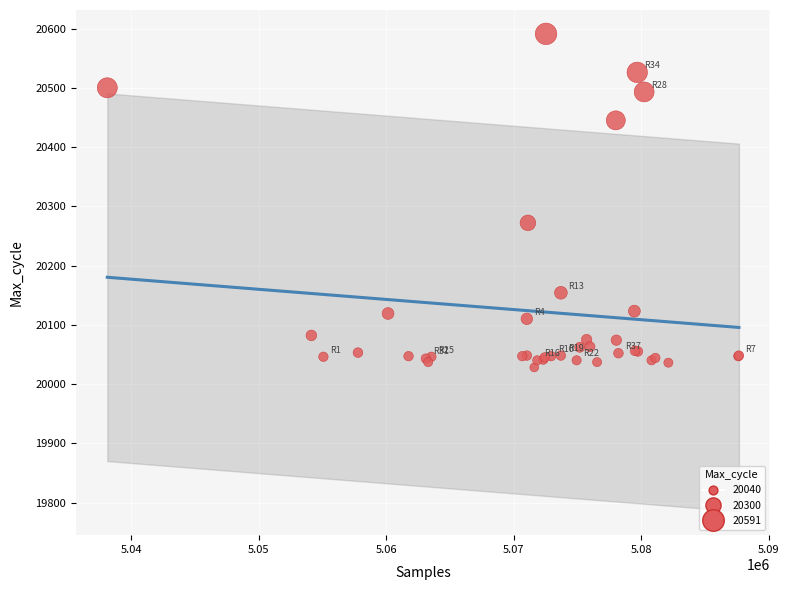

What Y value in the scatter plot is closest to 20309?

20272